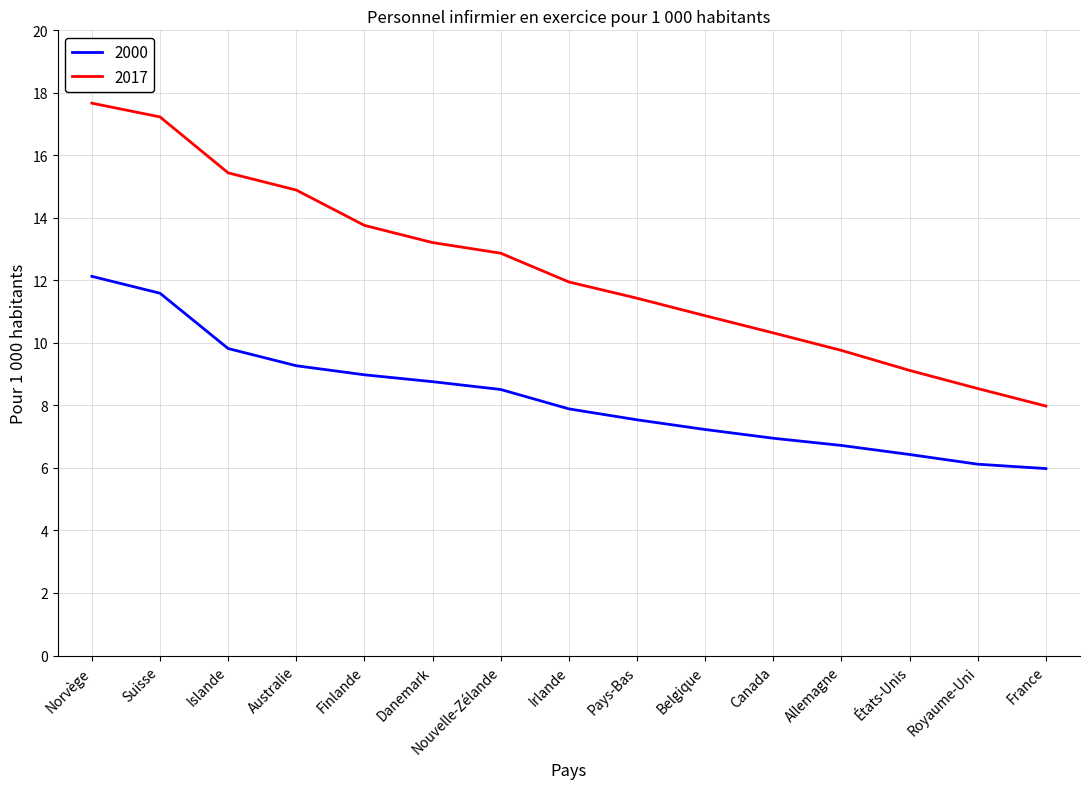

Rank the series at France from highest to lowest value.

2017, 2000